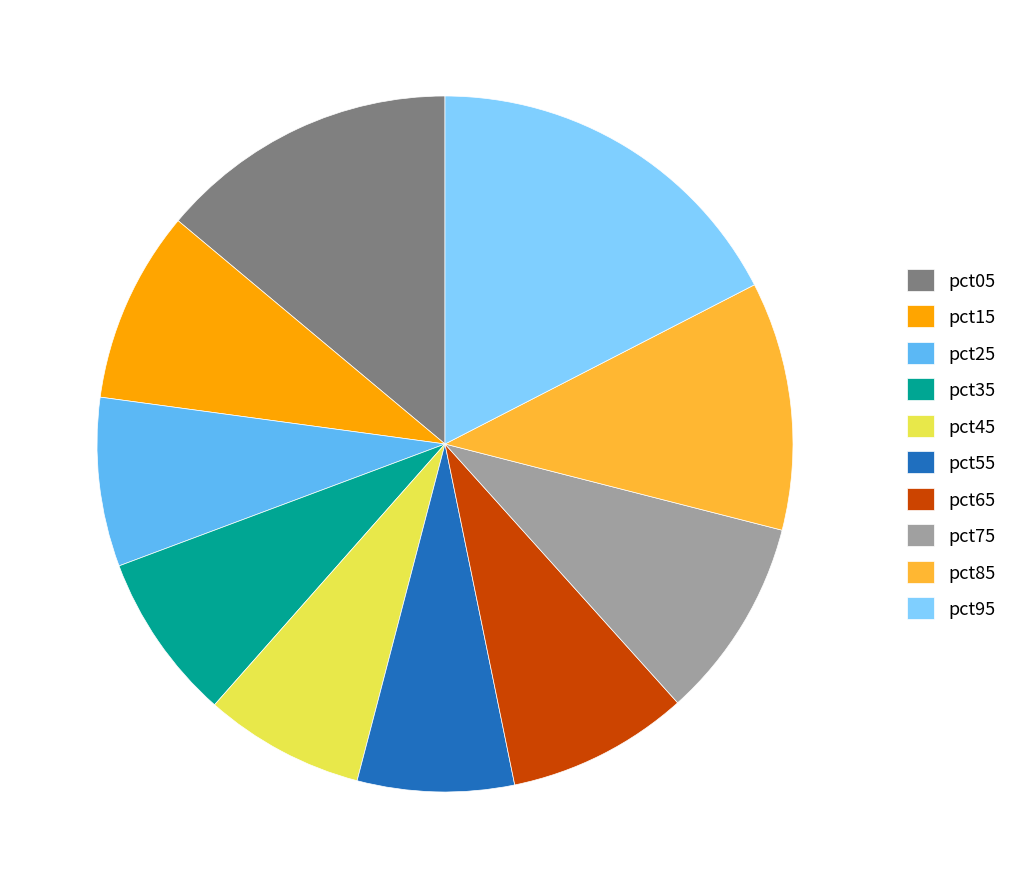

Do pct55 and pct15 together represent more than half of the pie?

No